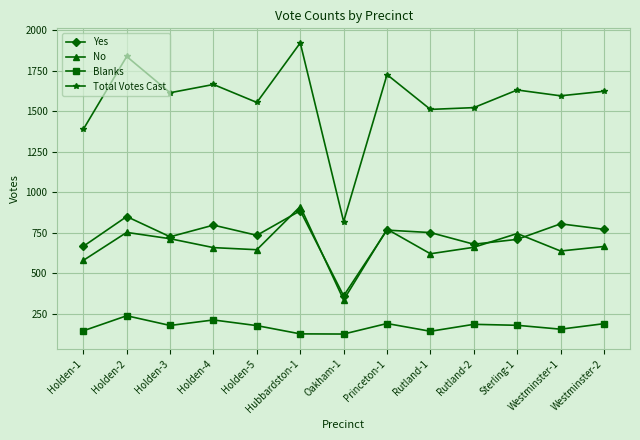

What is the spread (max minus min) of values at Holden-5?

1379